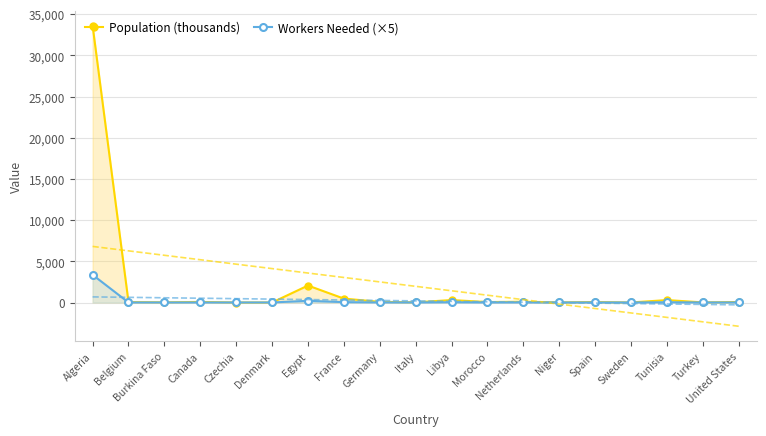

Which series ends up on top after the final intersection of Population (thousands) and Workers Needed (×5)?

Population (thousands)